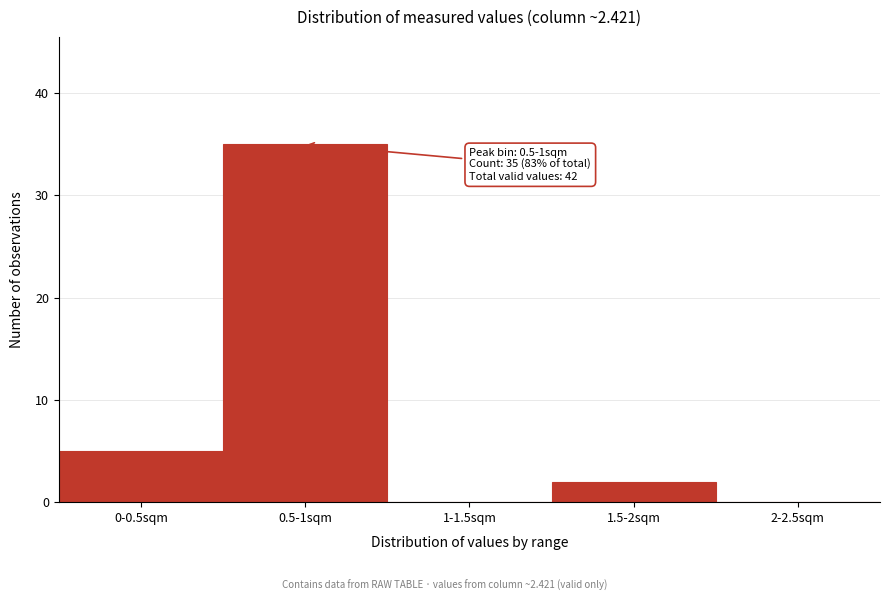

Reading left to right, what are all the values shown in this chart?

0-0.5sqm=5	0.5-1sqm=35	1-1.5sqm=0	1.5-2sqm=2	2-2.5sqm=0